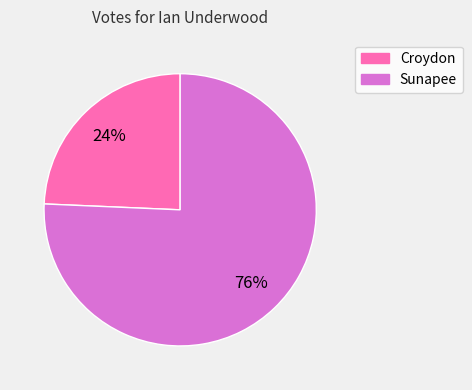

To the nearest percent, what is the combined percentage of Croydon and Sunapee?

100%